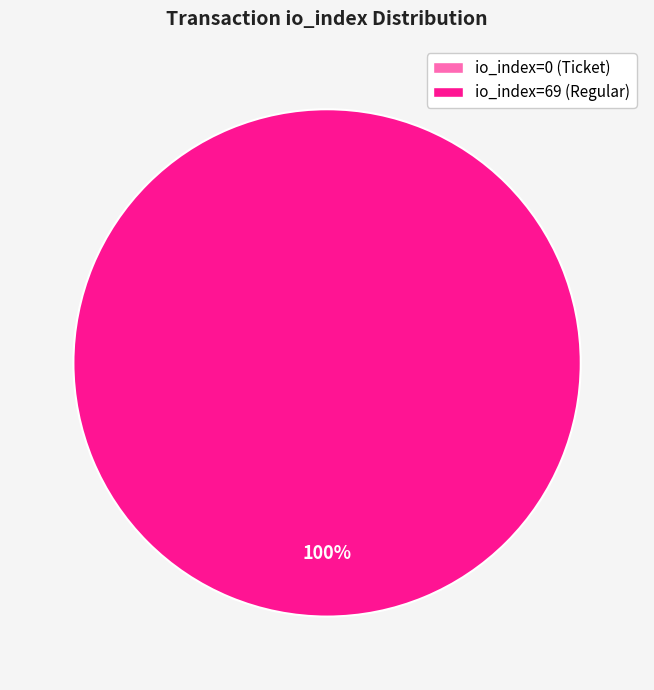

To the nearest percent, what is the average slice percentage?

50%